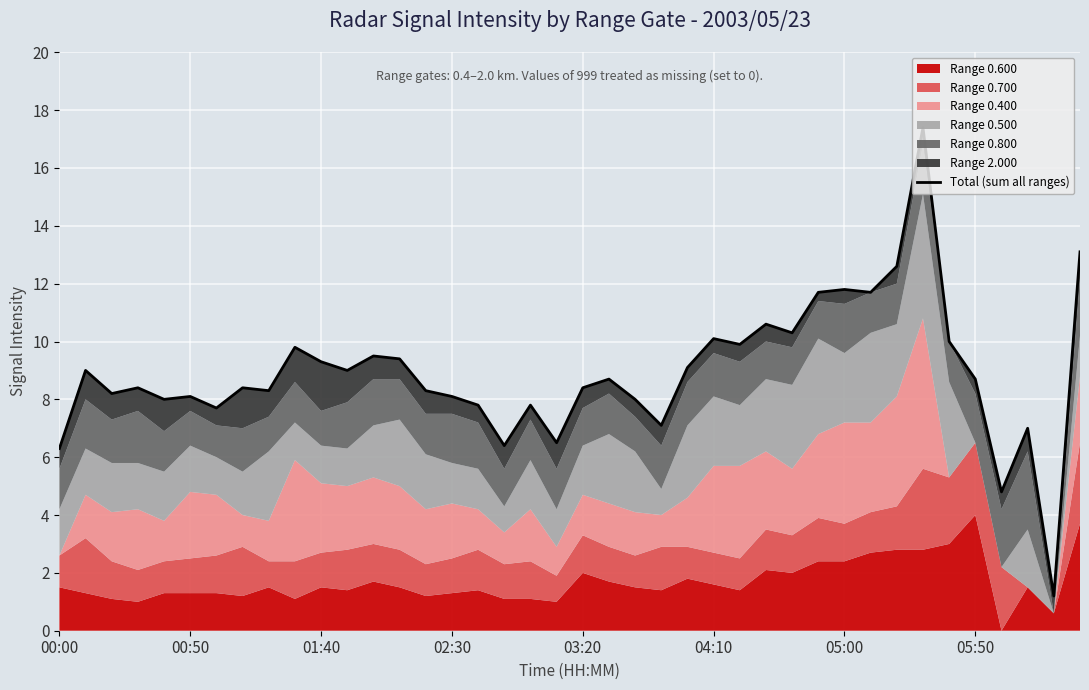

What is the value of the 28th point from the left?

10.6